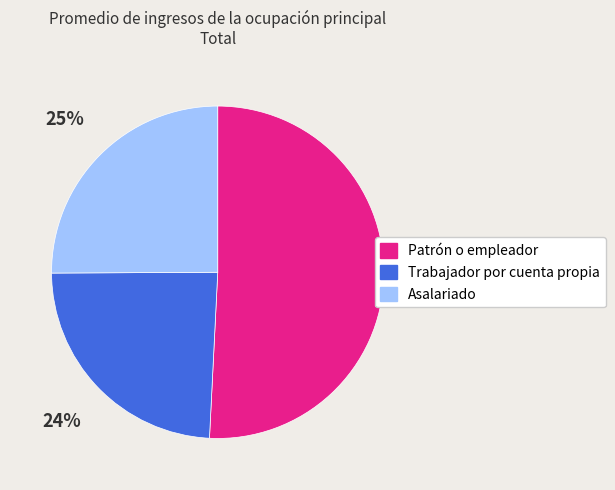

Do Patrón o empleador and Trabajador por cuenta propia together represent more than half of the pie?

Yes